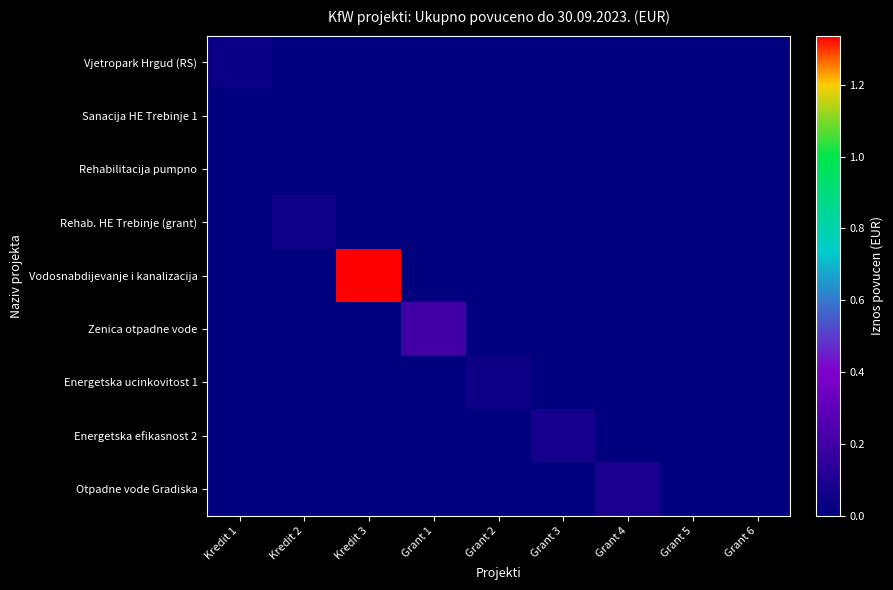

Between Kredit 2 and Grant 3, which is larger?

Kredit 2